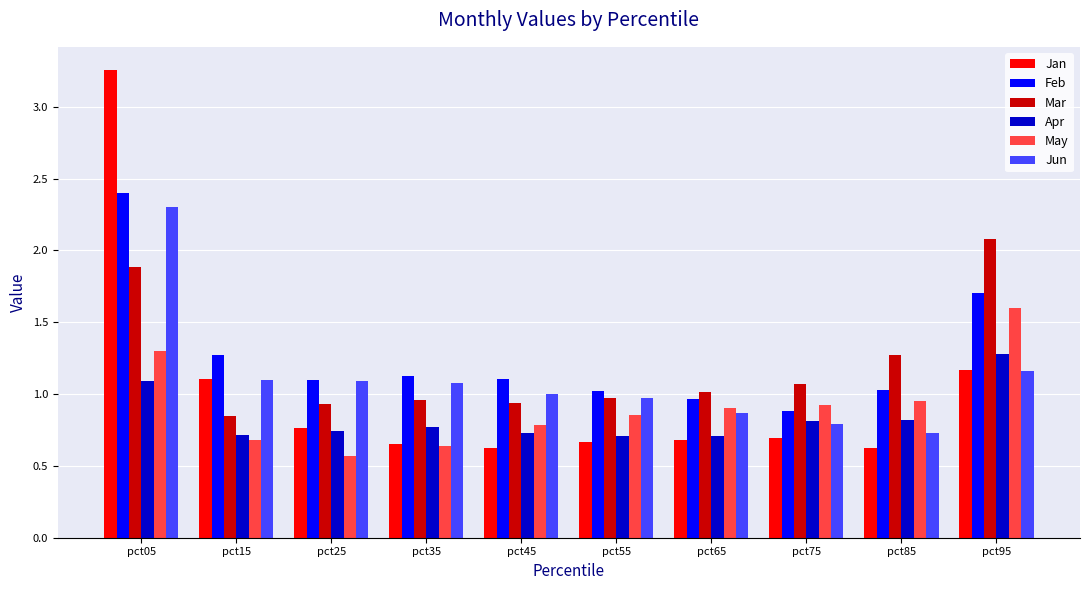

At how many categories does at least one series exceed 2?

2